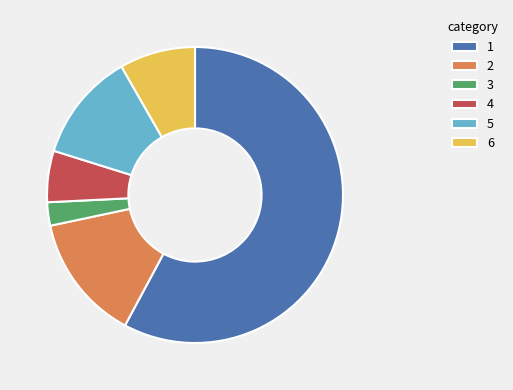

What is the ratio of the value at 4 to the value at 6?

0.7